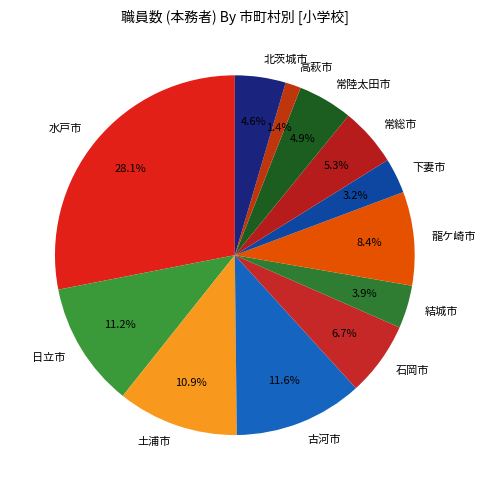

To the nearest percent, what is the combined percentage of 高萩市 and 下妻市?

5%